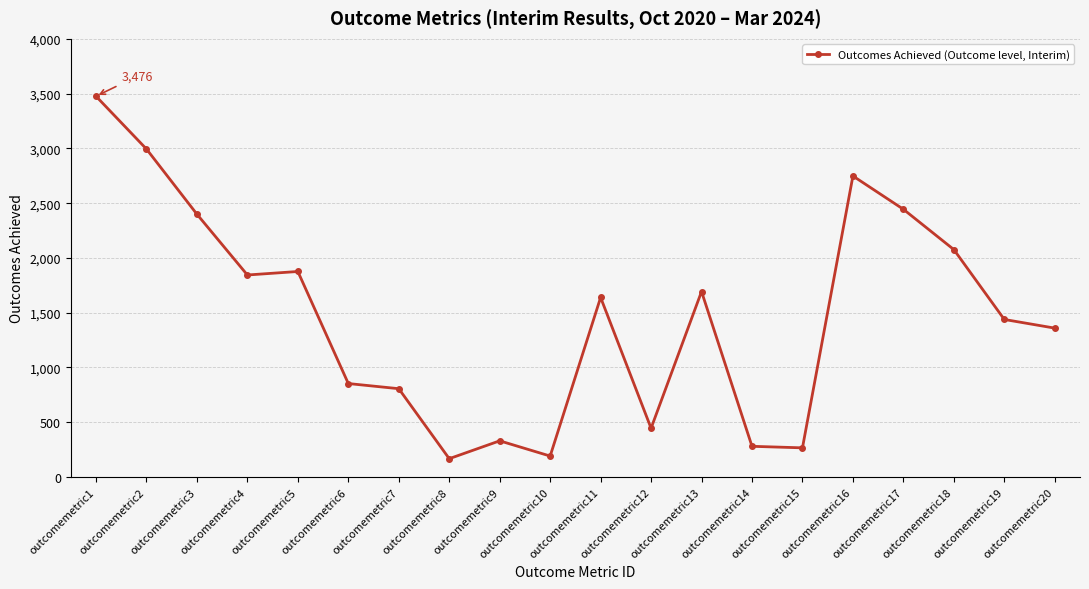

What is the greatest value displayed?

3476